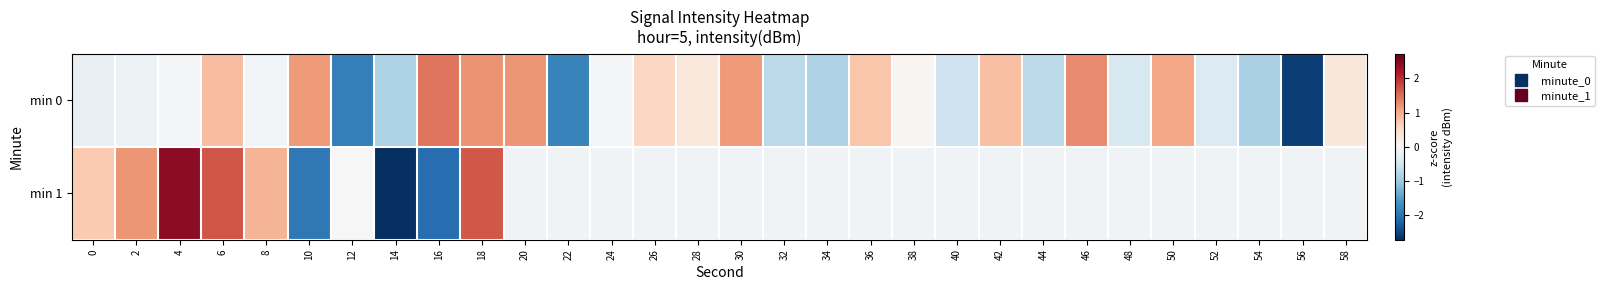

Which series has the widest spread of values?

min 1